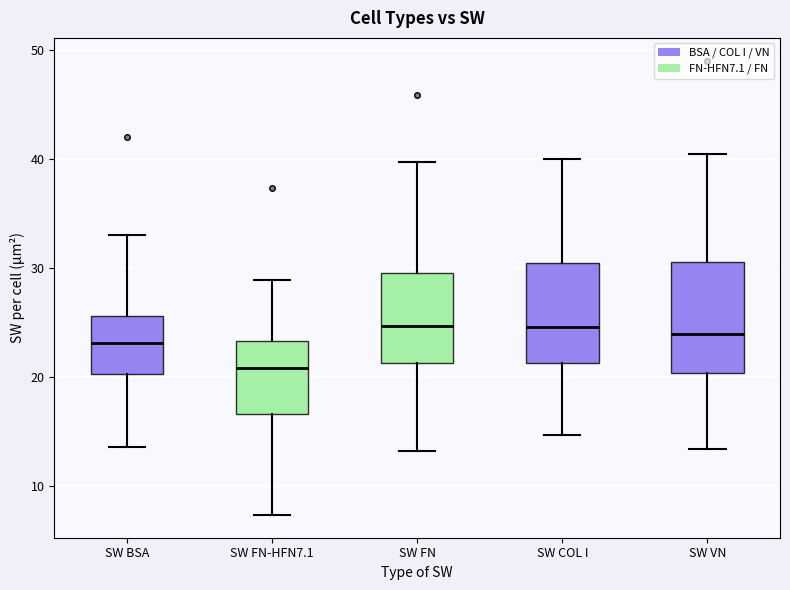

Where is the lower edge of the box for SW FN on the y-axis? The values are not printed on the chart, so give them approximately, as read against the axis.

21